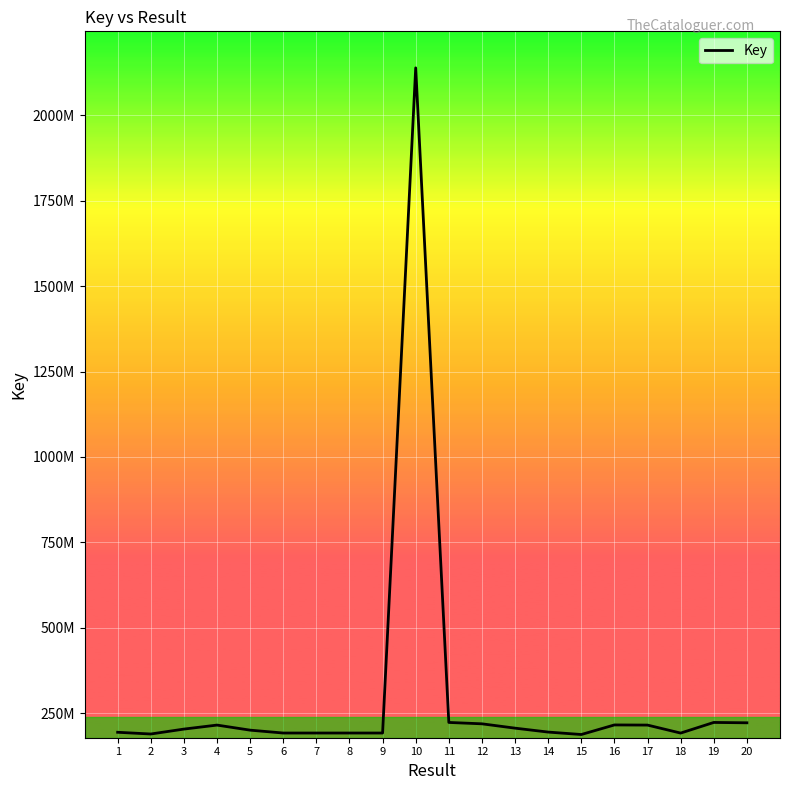

At which label does the data first exceed 203504357?

4